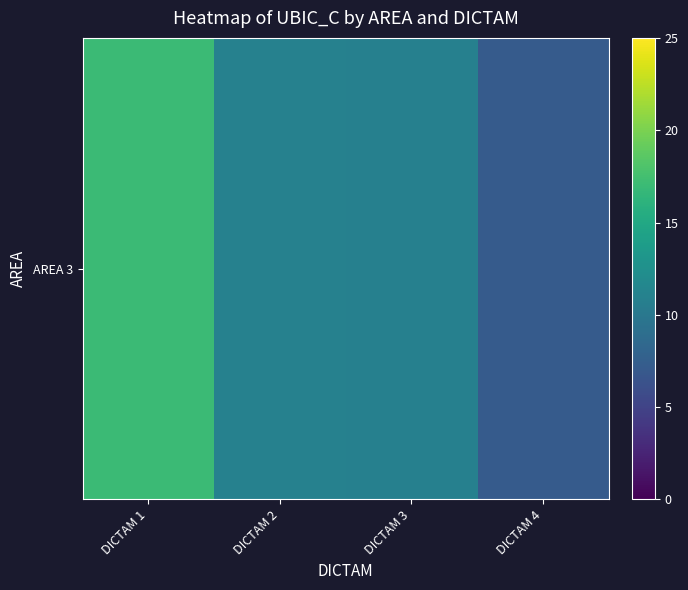

Rank the categories by value from lowest to highest.

DICTAM 4, DICTAM 3, DICTAM 2, DICTAM 1